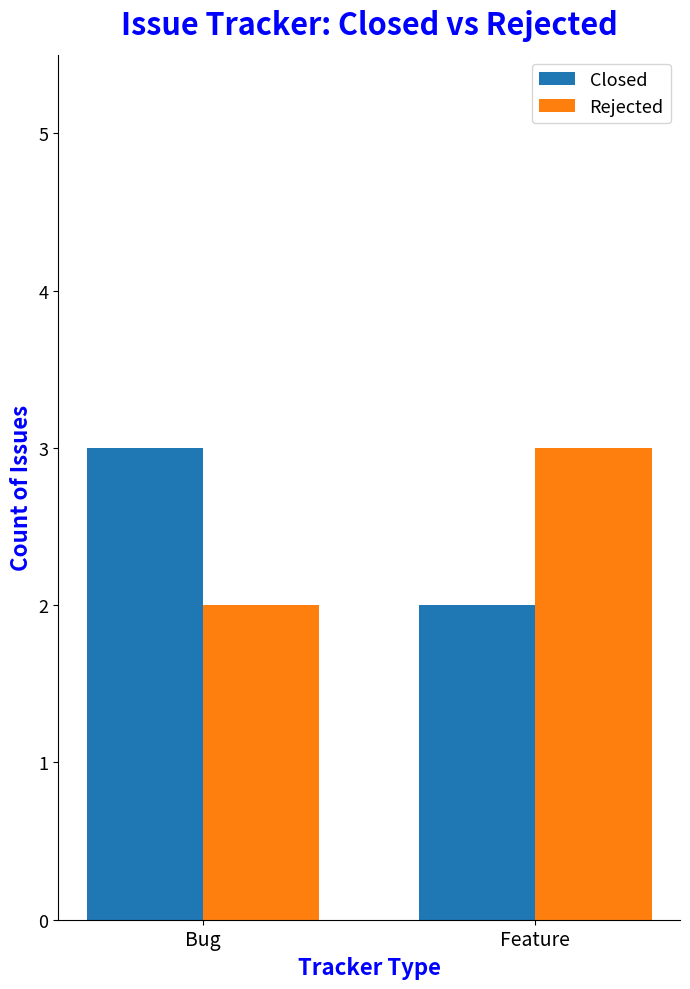

What is the difference between the highest and lowest values at Feature?

1